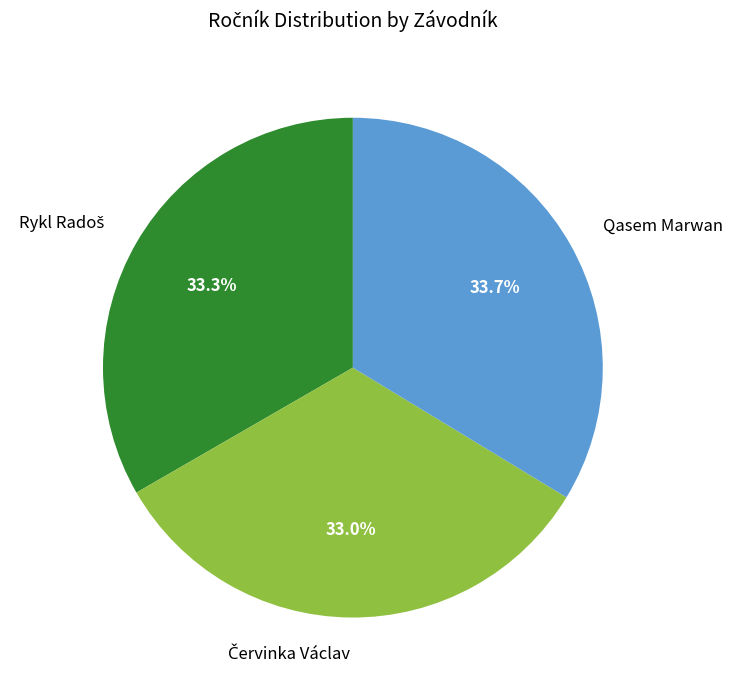

Is there a majority slice in this chart?

No